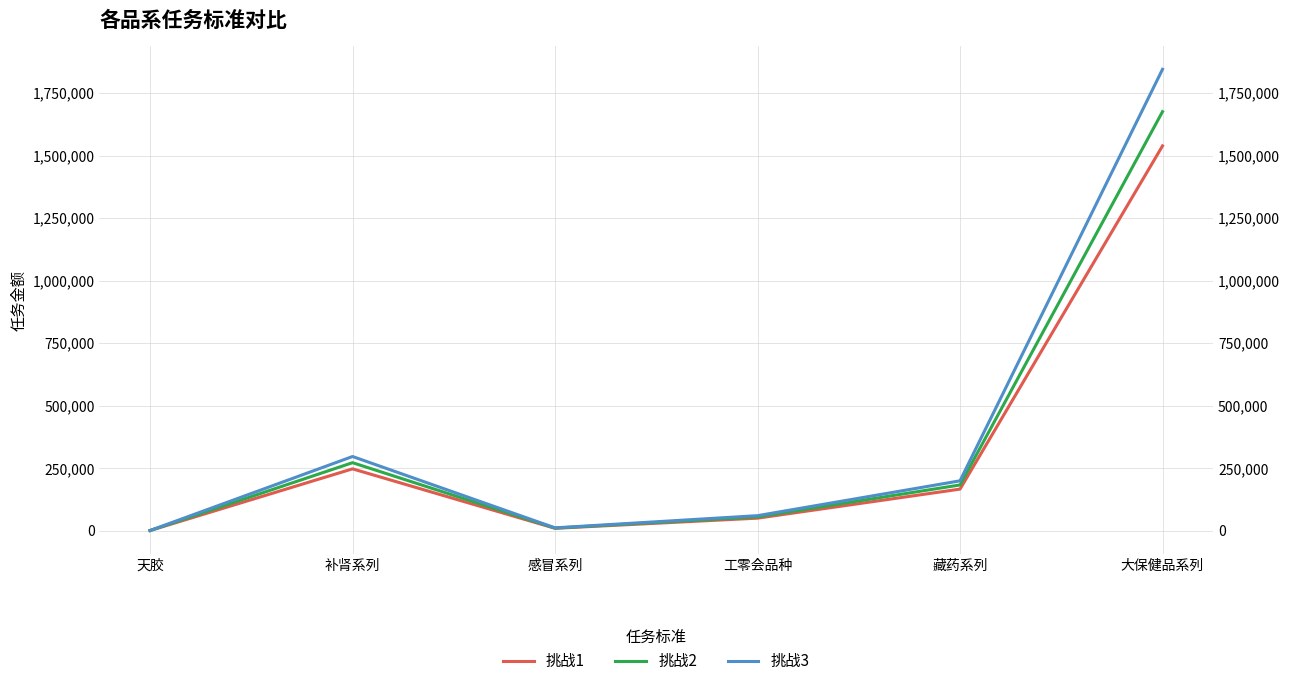

Between 补肾系列 and 感冒系列, which series saw the biggest shift?

挑战3